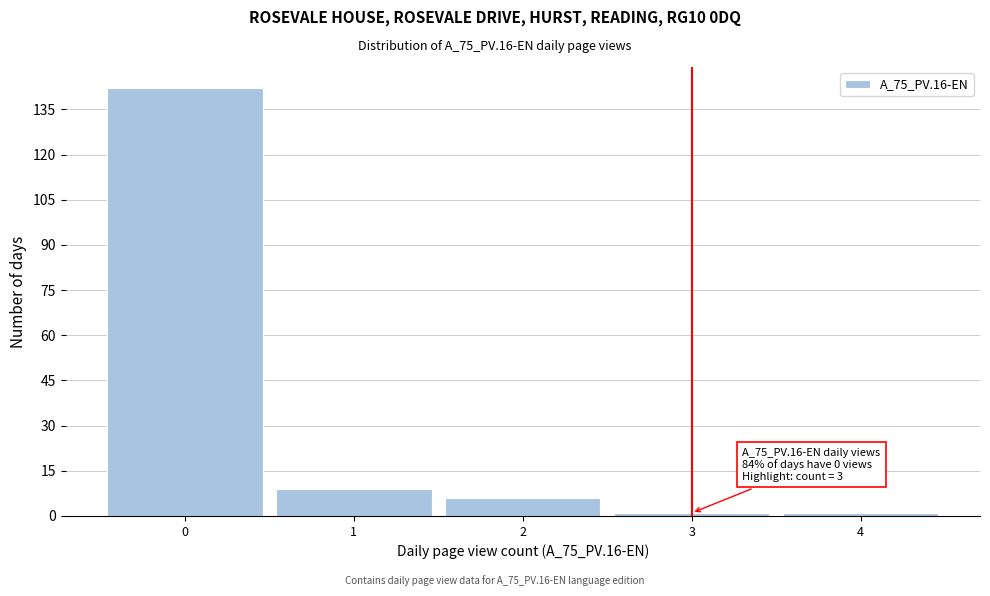

Over which range of the x-axis is the bar tallest?

-0.5 to 0.5